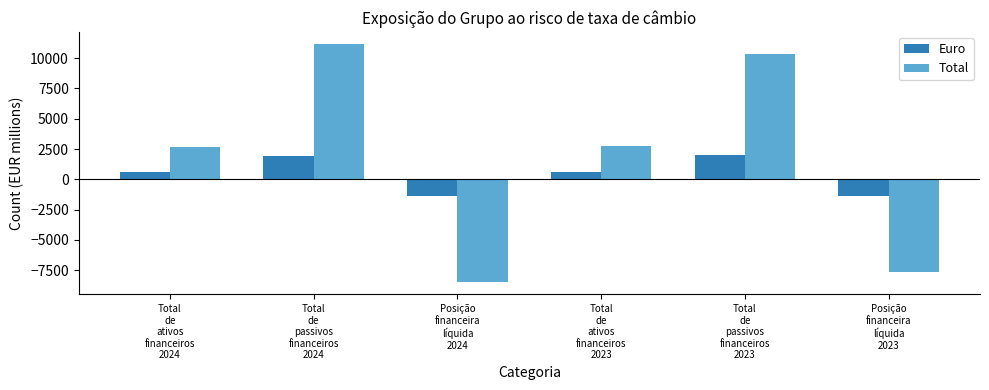

At which label does Total reach its peak?

Total
de
passivos
financeiros
2024